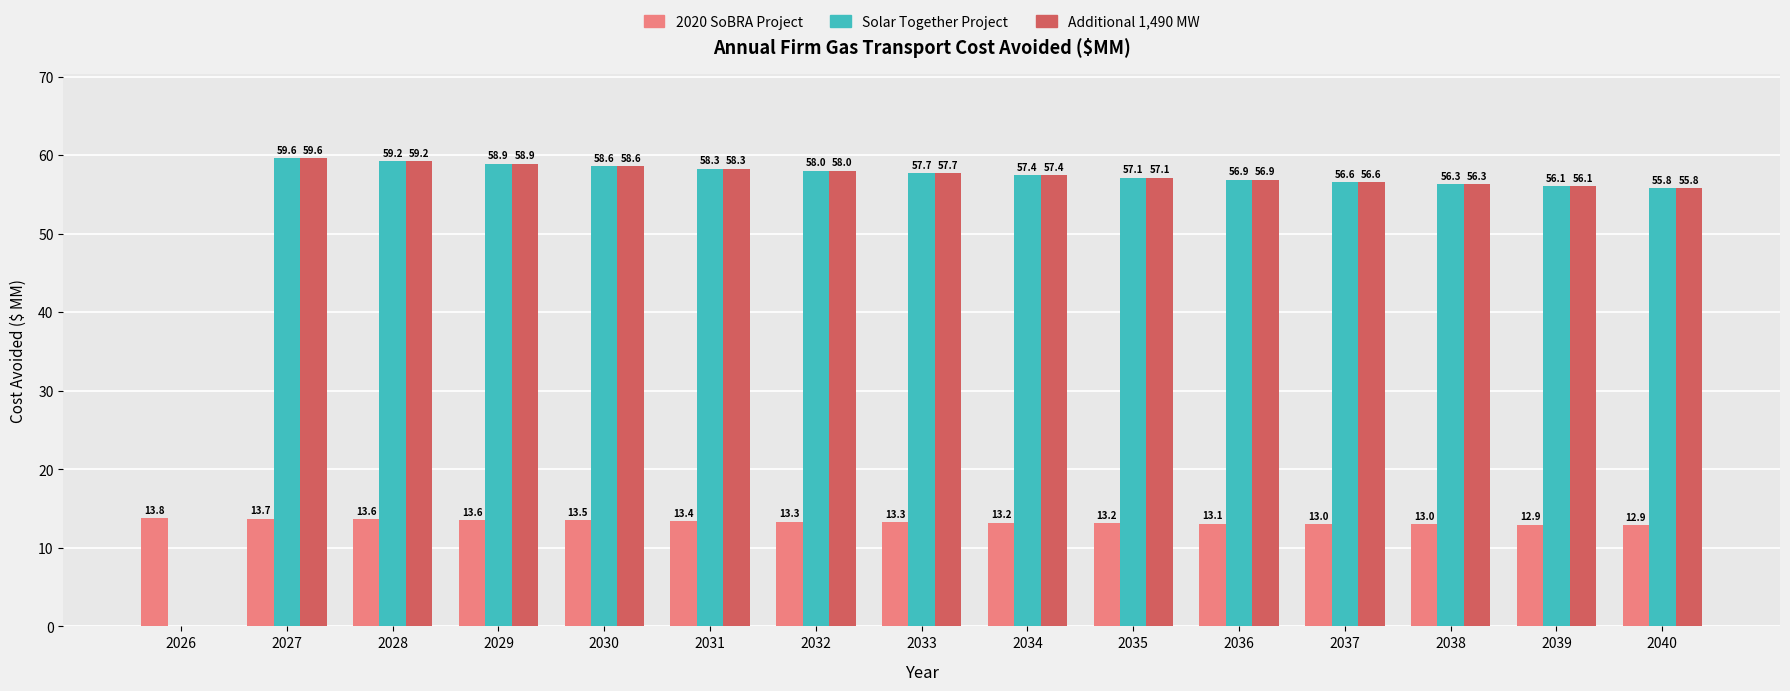

Where is 2020 SoBRA Project nearest to the value 13?

2038